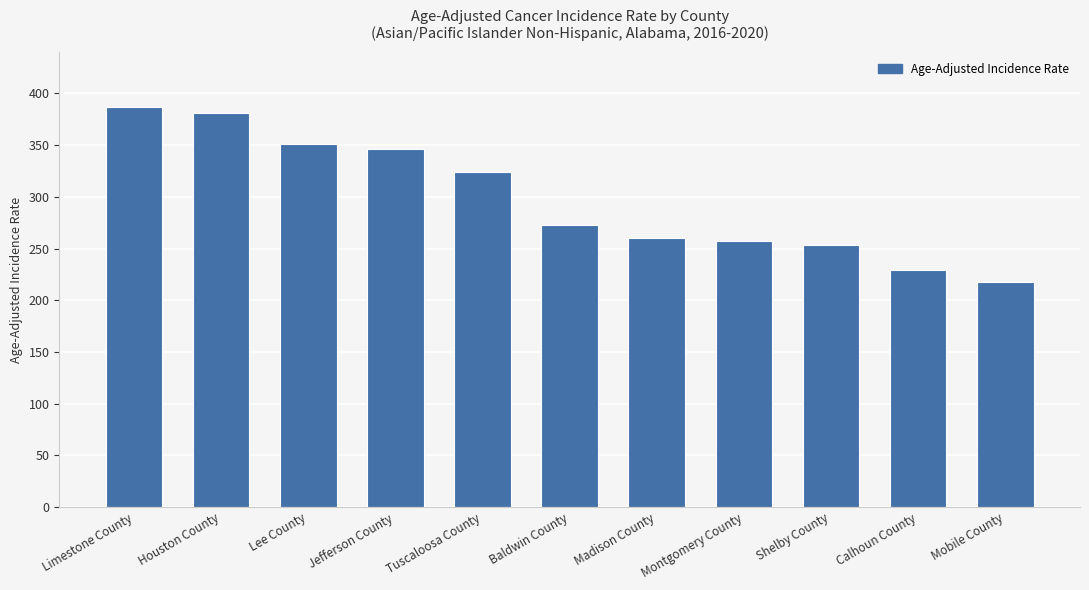

Count the number of values greater than 272.

6